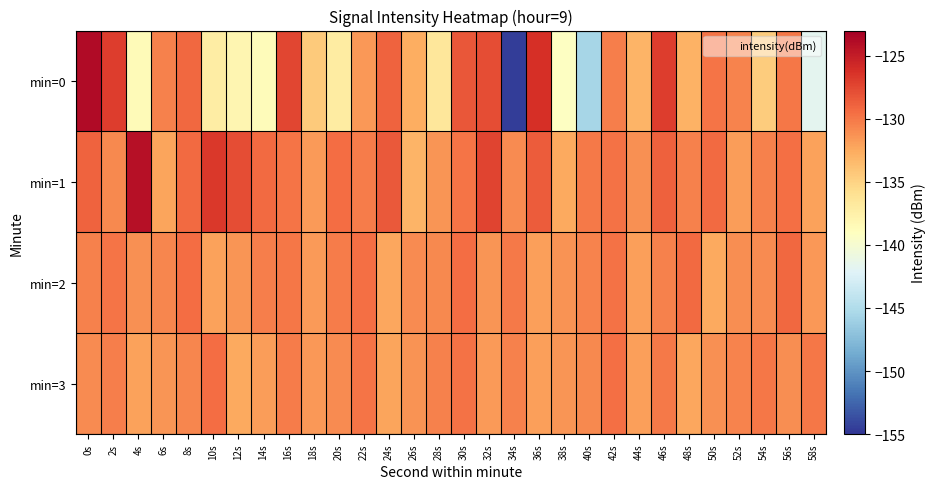

How many series are shown in this chart?

4